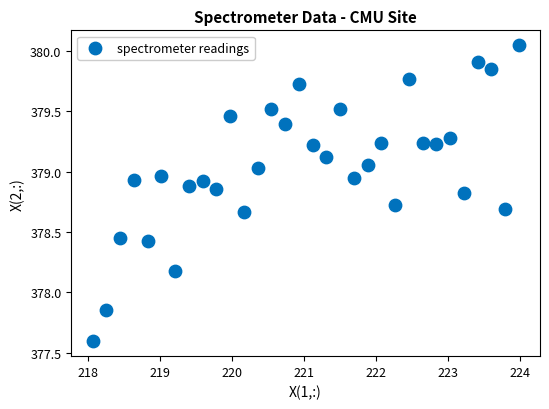

What is the range of X values (max minus min)?

5.9